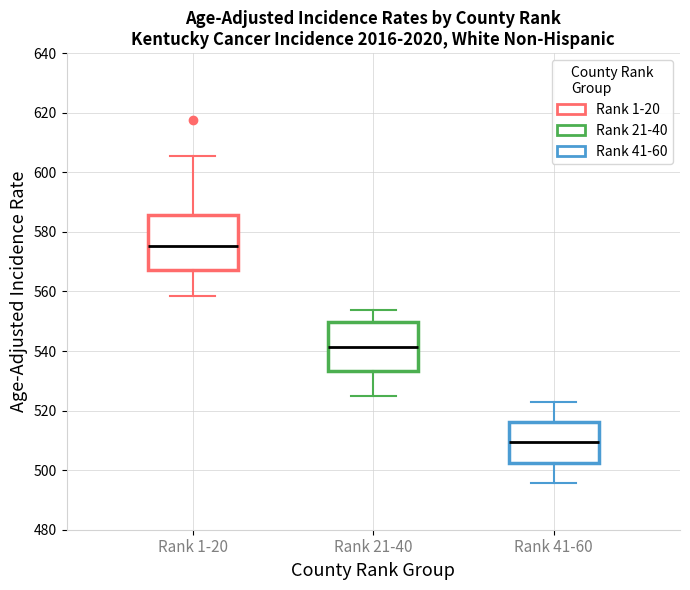

Which box has the highest median line?

Rank 1-20